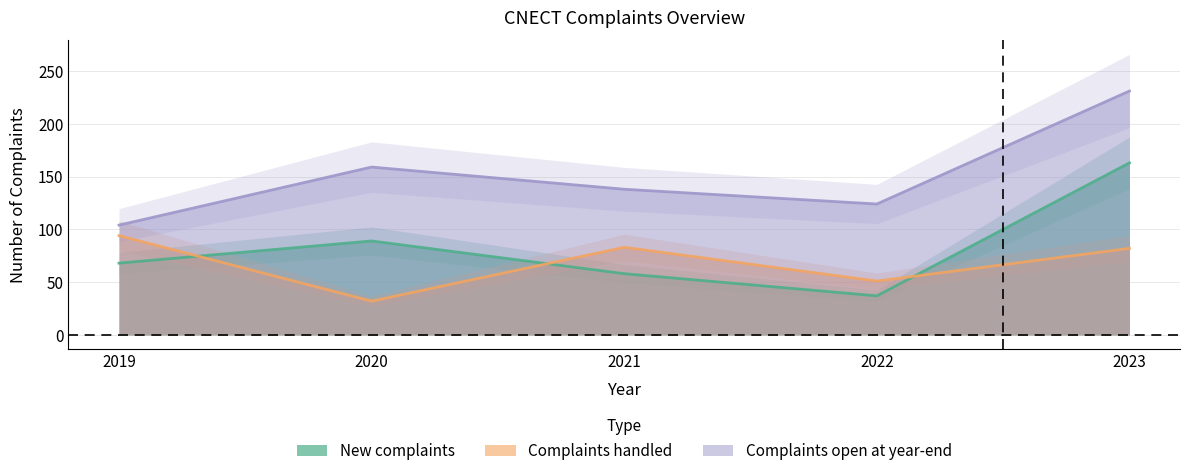

What is the maximum value for Complaints handled?

94